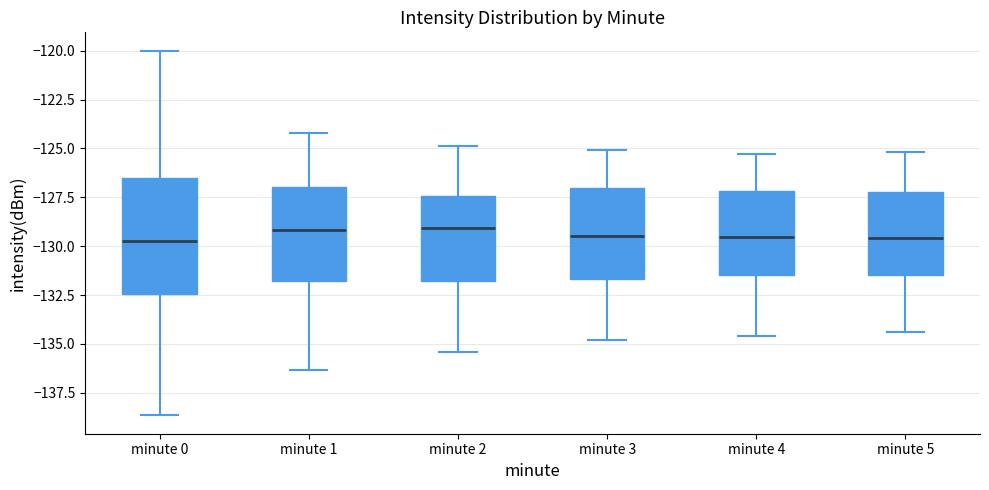

Reading left to right, transcribe this box plot: for each box, give where its median line is, the range the box spans, and where its two whiskers end, as read against the y-axis. The values are not printed on the chart, so give them approximately, as read against the axis.

minute 0: median -129.5, box -132.5 to -126.5, whiskers -138.5 to -120.0
minute 1: median -129.0, box -132.0 to -127.0, whiskers -136.5 to -124.0
minute 2: median -129.0, box -132.0 to -127.5, whiskers -135.5 to -125.0
minute 3: median -129.5, box -131.5 to -127.0, whiskers -135.0 to -125.0
minute 4: median -129.5, box -131.5 to -127.0, whiskers -134.5 to -125.5
minute 5: median -129.5, box -131.5 to -127.0, whiskers -134.5 to -125.0